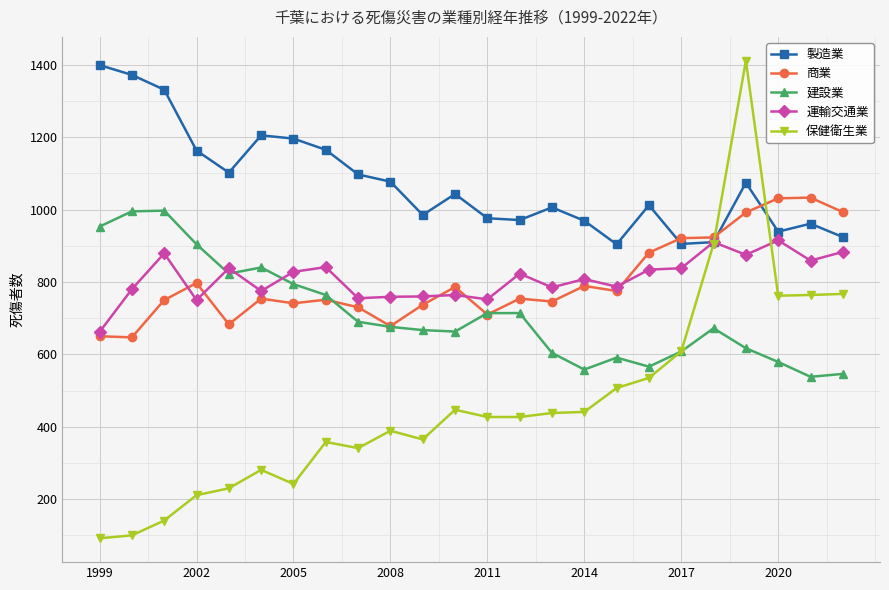

What is the minimum value for 運輸交通業?

662